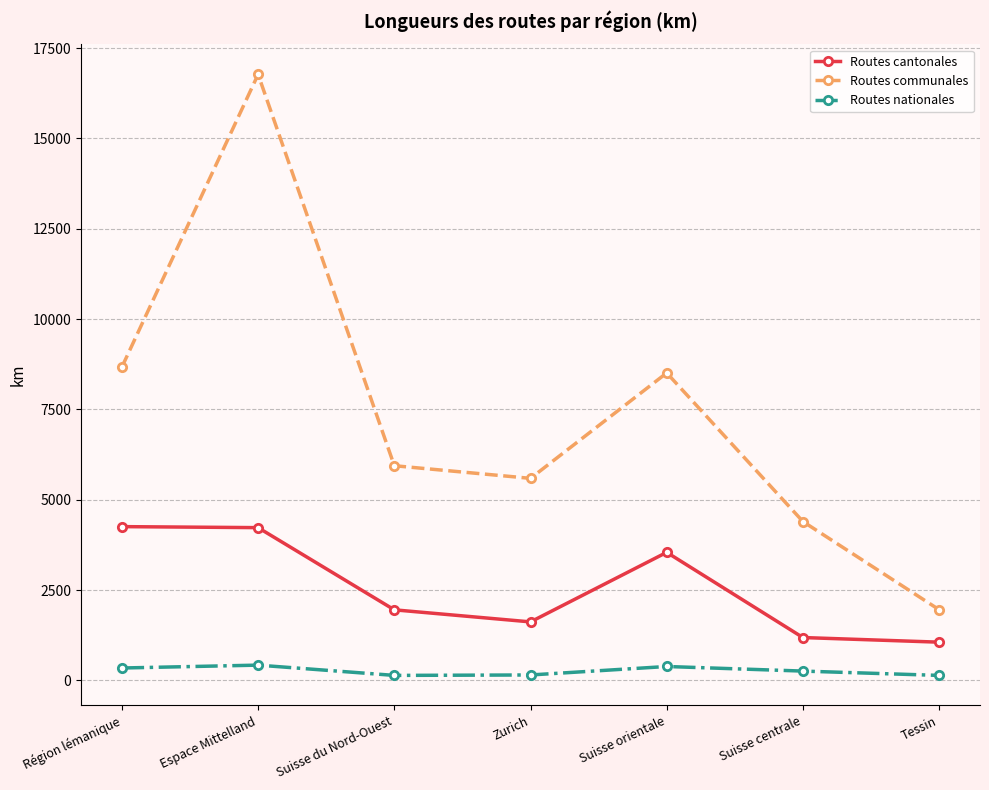

True or false: Routes nationales and Routes cantonales cross at least once.

False